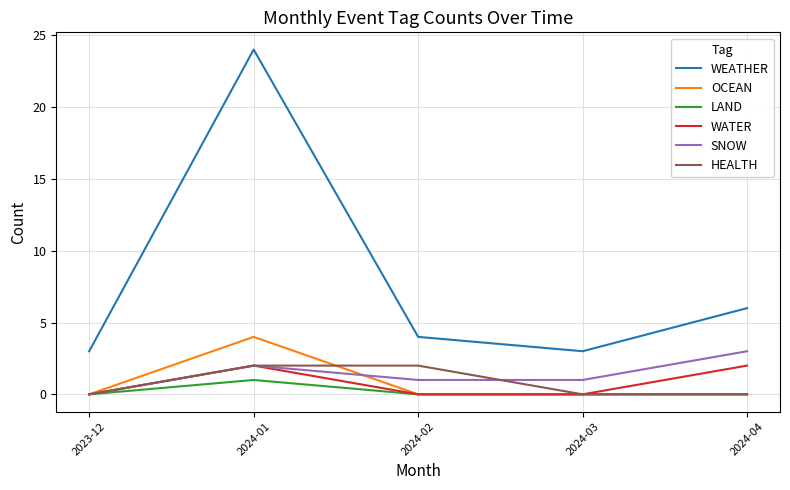

True or false: WATER and WEATHER cross at least once.

False